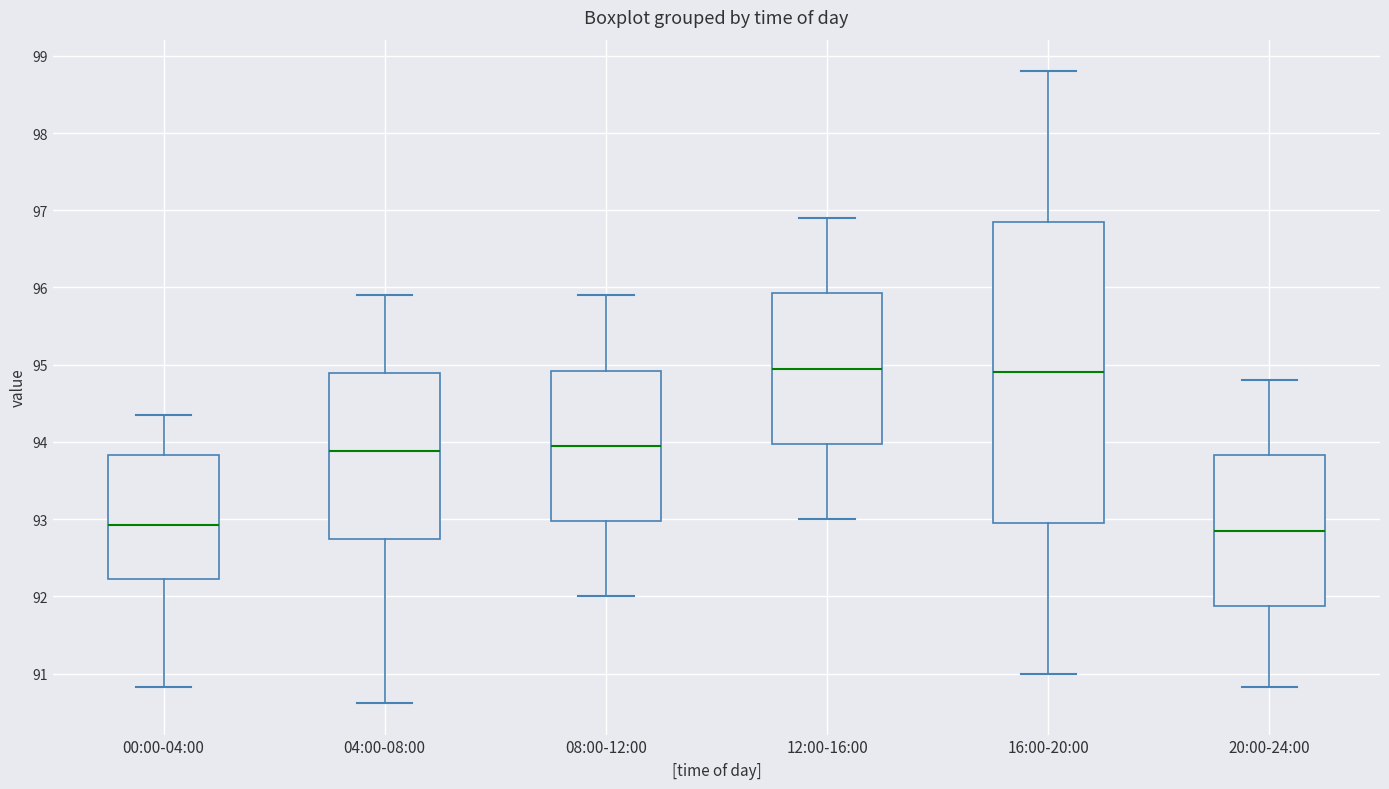

Reading left to right, read every box against the y-axis: the position of its median line, the range the box covers, and the ends of its whiskers. The values are not printed on the chart, so give them approximately, as read against the axis.

00:00-04:00: median 92.9, box 92.2 to 93.8, whiskers 90.8 to 94.4
04:00-08:00: median 93.9, box 92.7 to 94.9, whiskers 90.6 to 95.9
08:00-12:00: median 94.0, box 93.0 to 94.9, whiskers 92.0 to 95.9
12:00-16:00: median 95.0, box 94.0 to 95.9, whiskers 93.0 to 96.9
16:00-20:00: median 94.9, box 93.0 to 96.9, whiskers 91.0 to 98.8
20:00-24:00: median 92.9, box 91.9 to 93.8, whiskers 90.8 to 94.8